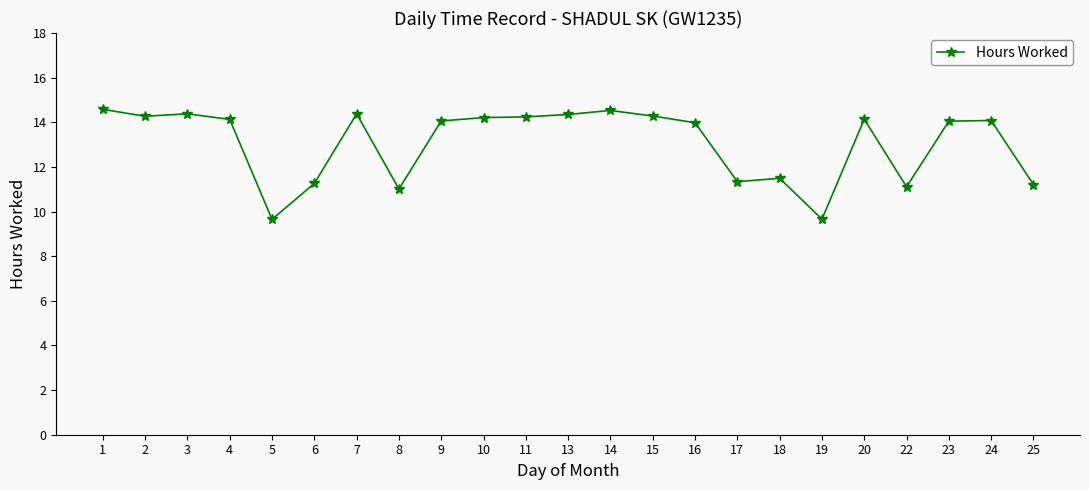

What is the sum of all values?

300.4